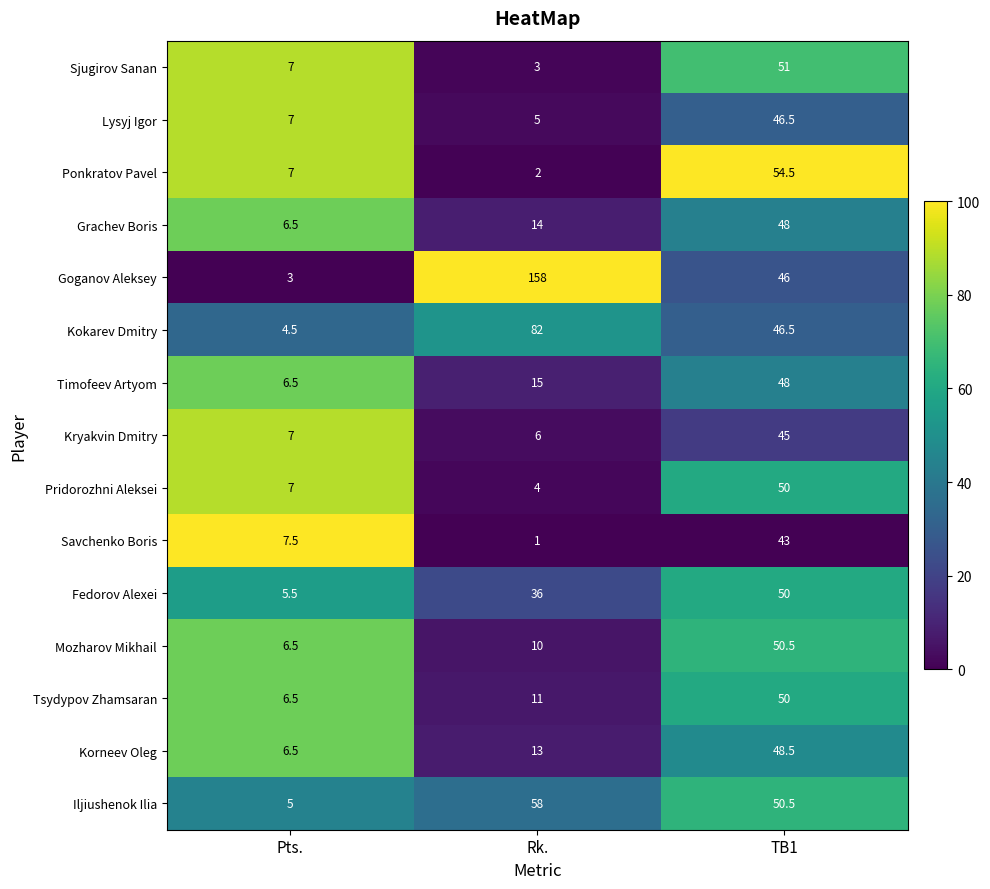

The value of Iljiushenok Ilia at Pts. is 5.0. True or false?

True